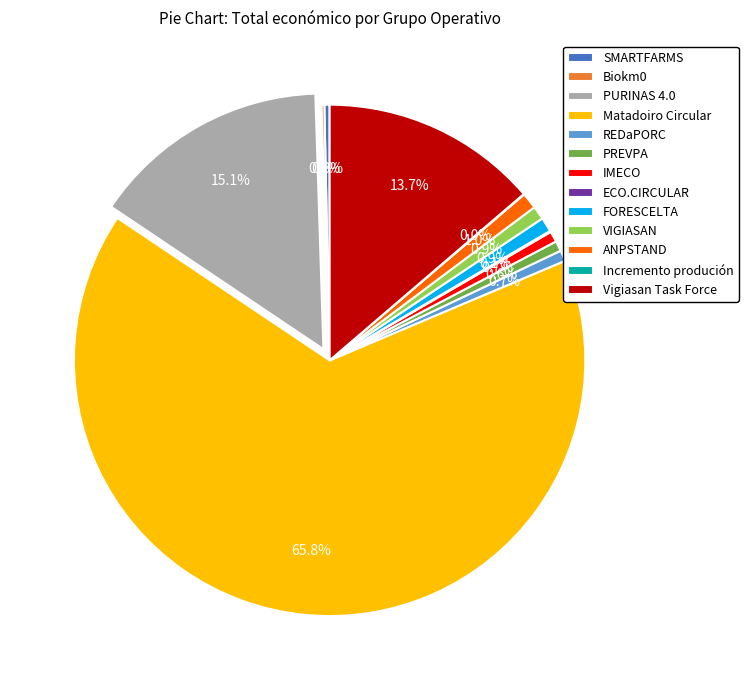

What is the largest slice in the pie chart?

Matadoiro Circular